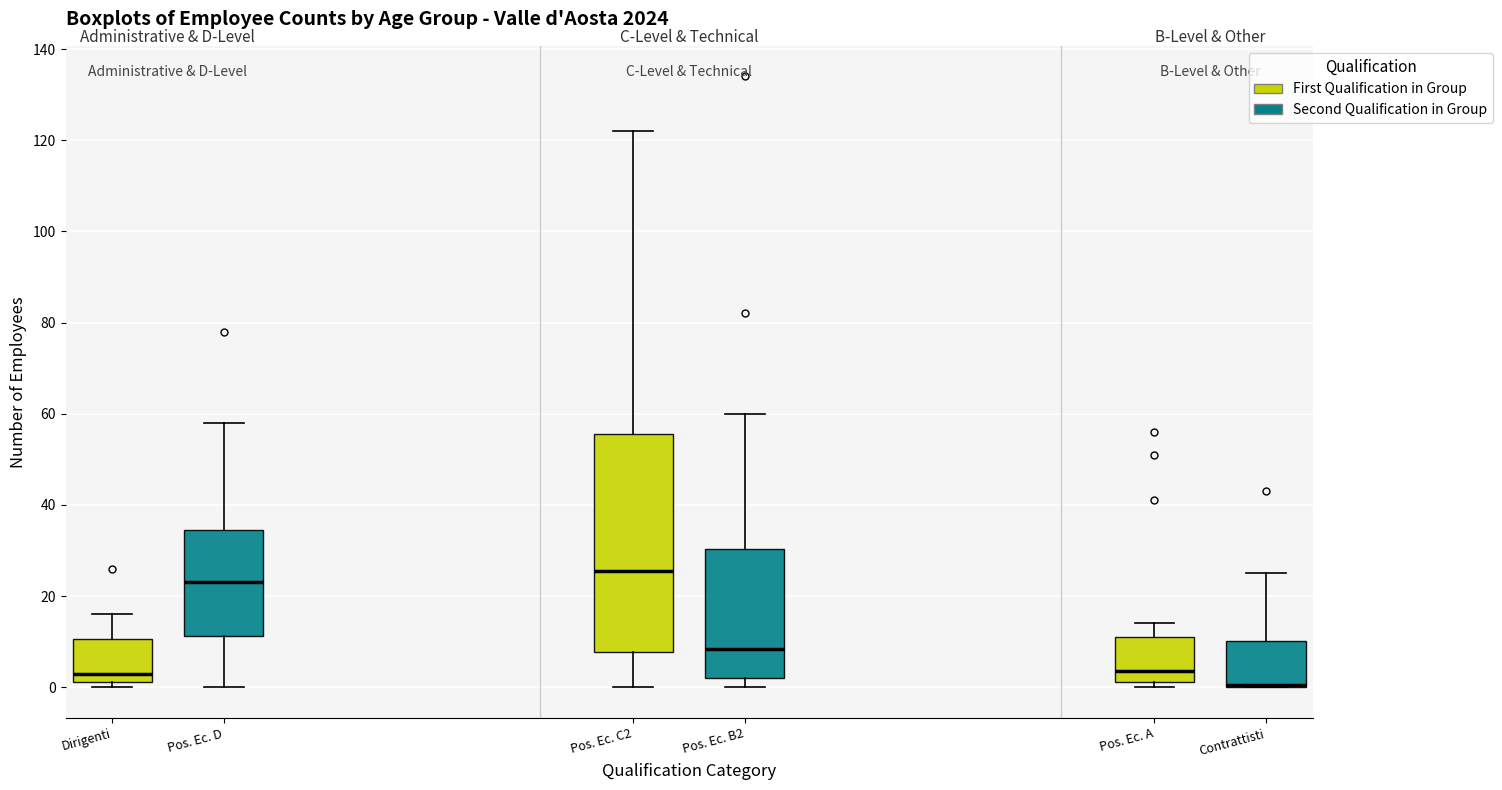

Where does the upper whisker of the box for Contrattisti end on the y-axis? The values are not printed on the chart, so give them approximately, as read against the axis.

26